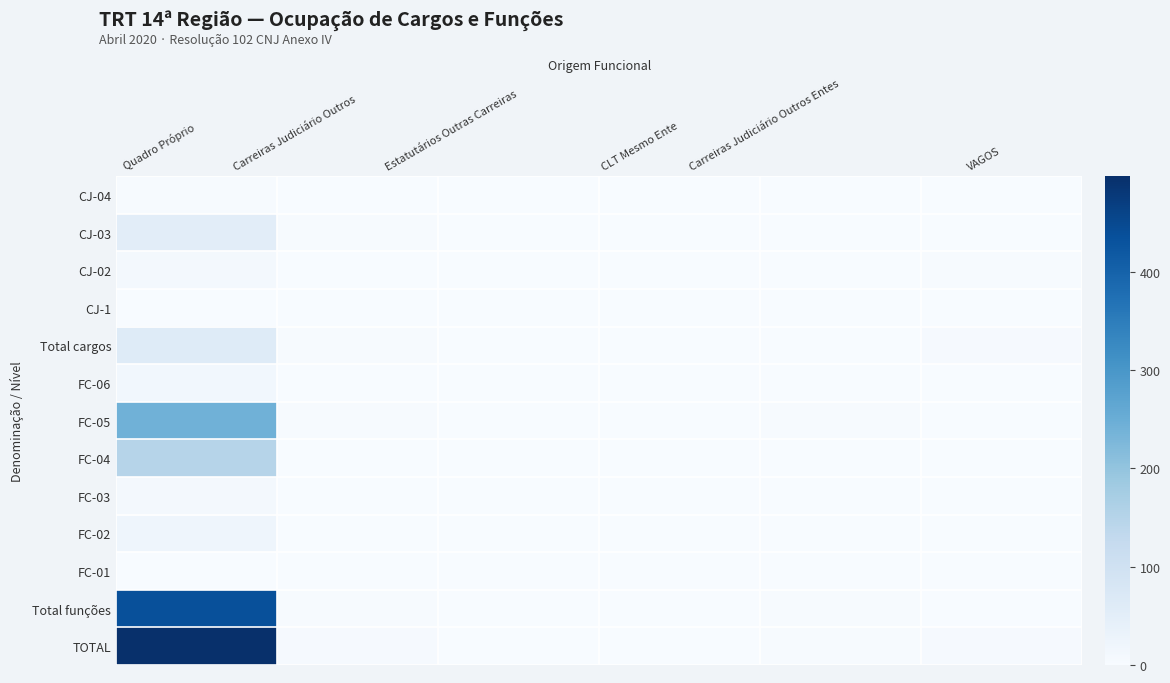

How many series are shown in this chart?

13